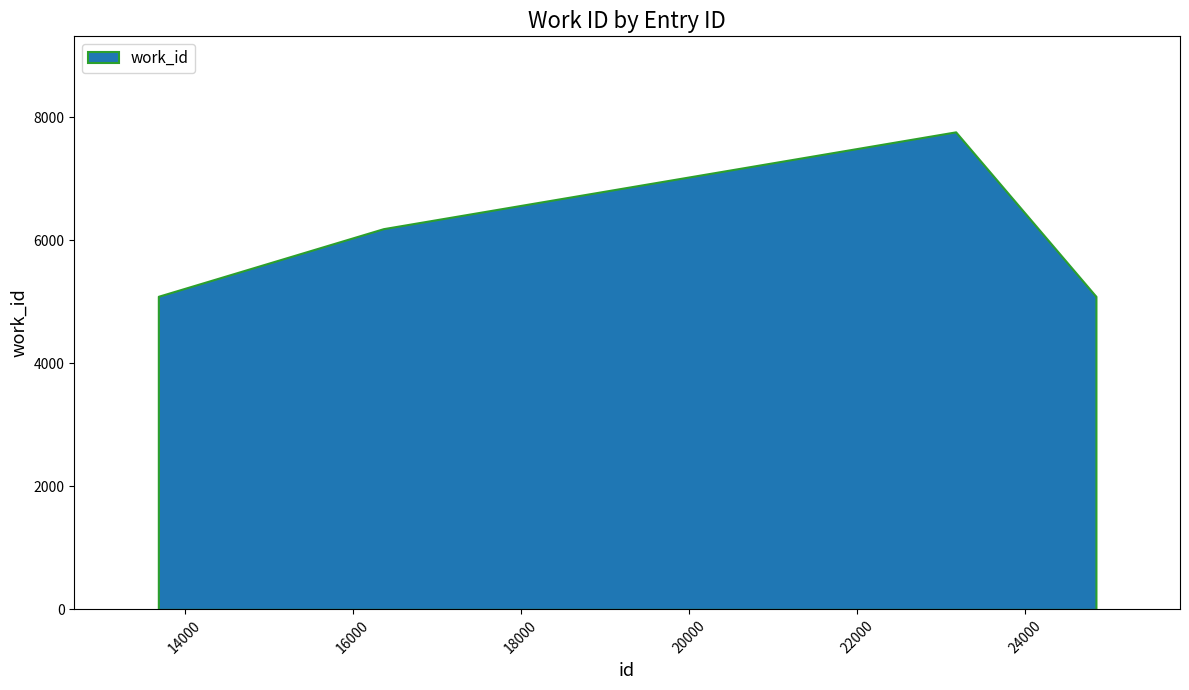

Reading right to left, list all the values displayed in this chart.

24842=5088	24841=5088	23173=7760	16365=6187	13687=5088